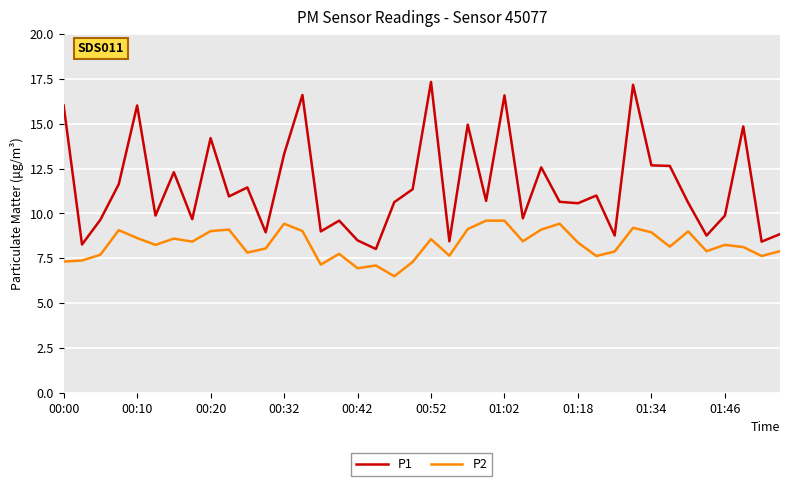

What is the difference between the maximum and minimum values in the P1 series?

9.3